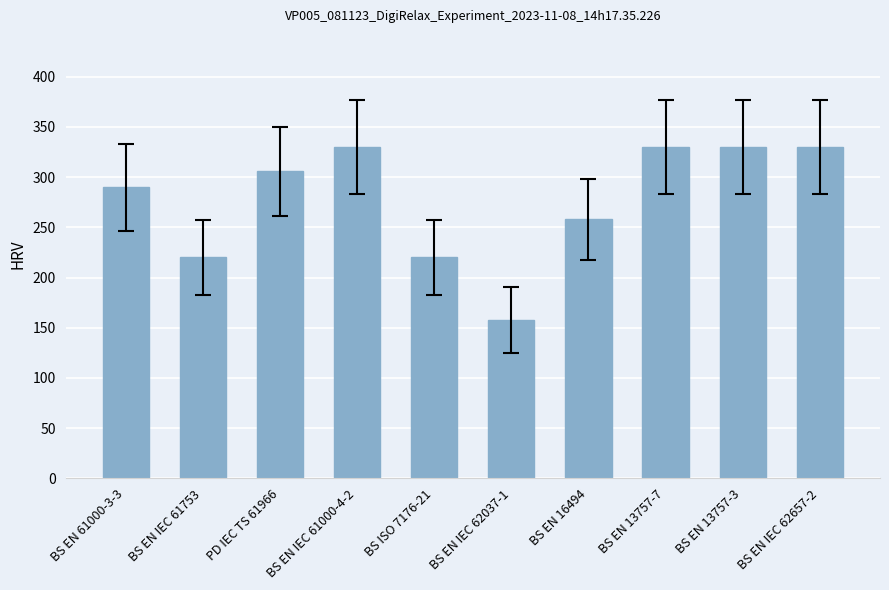

Count the values in the range 220 to 330.

9